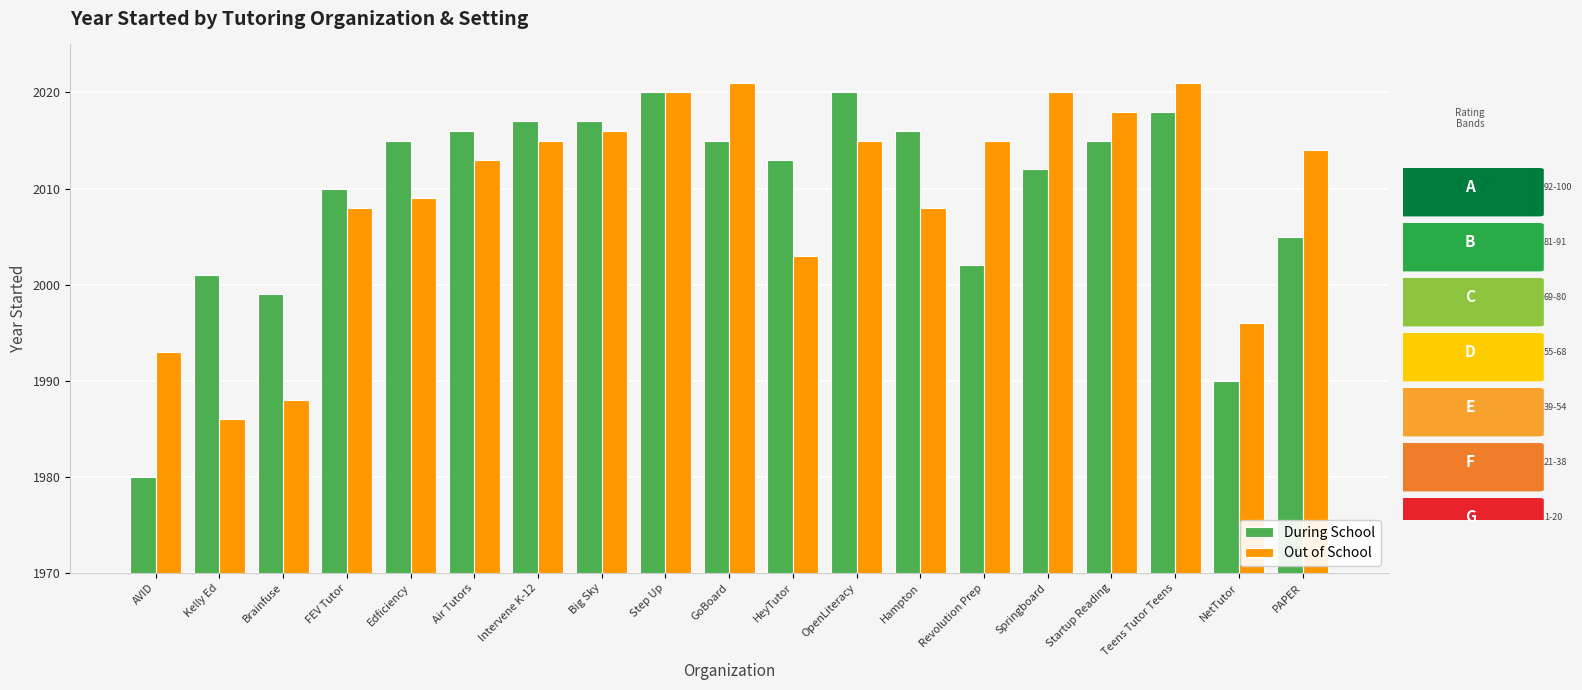

Reading left to right, list all the values displayed in this chart.

During School: AVID=1980	Kelly Ed=2001	Brainfuse=1999	FEV Tutor=2010	Edficiency=2015	Air Tutors=2016	Intervene K-12=2017	Big Sky=2017	Step Up=2020	GoBoard=2015	HeyTutor=2013	OpenLiteracy=2020	Hampton=2016	Revolution Prep=2002	Springboard=2012	Startup Reading=2015	Teens Tutor Teens=2018	NetTutor=1990	PAPER=2005
Out of School: AVID=1993	Kelly Ed=1986	Brainfuse=1988	FEV Tutor=2008	Edficiency=2009	Air Tutors=2013	Intervene K-12=2015	Big Sky=2016	Step Up=2020	GoBoard=2021	HeyTutor=2003	OpenLiteracy=2015	Hampton=2008	Revolution Prep=2015	Springboard=2020	Startup Reading=2018	Teens Tutor Teens=2021	NetTutor=1996	PAPER=2014